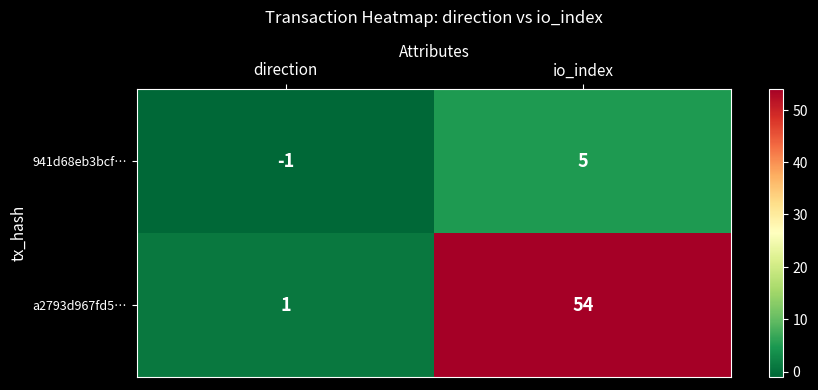

Reading left to right, what are all the values shown in this chart?

941d68eb3bcf…: -1	5
a2793d967fd5…: 1	54